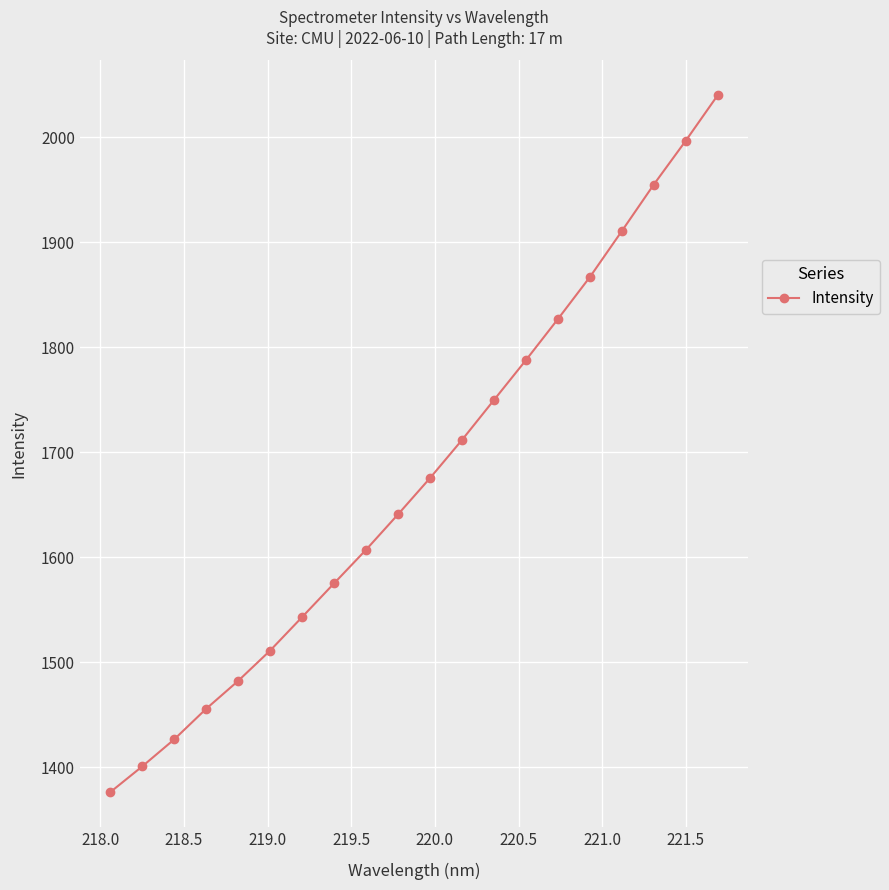

What is the value of the 15th point from the left?

1826.8